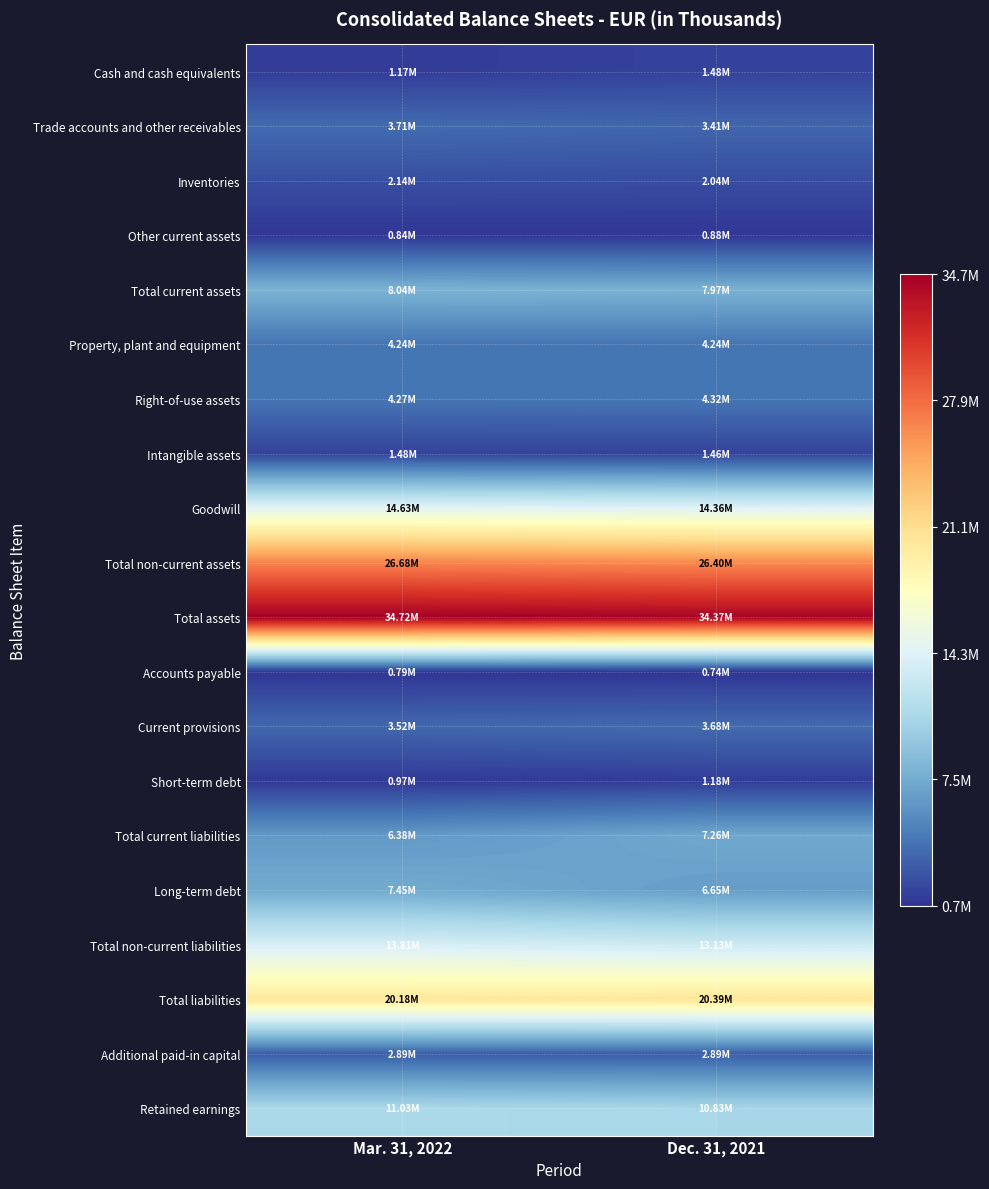

What is the total value across all series at Dec. 31, 2021?

167641138